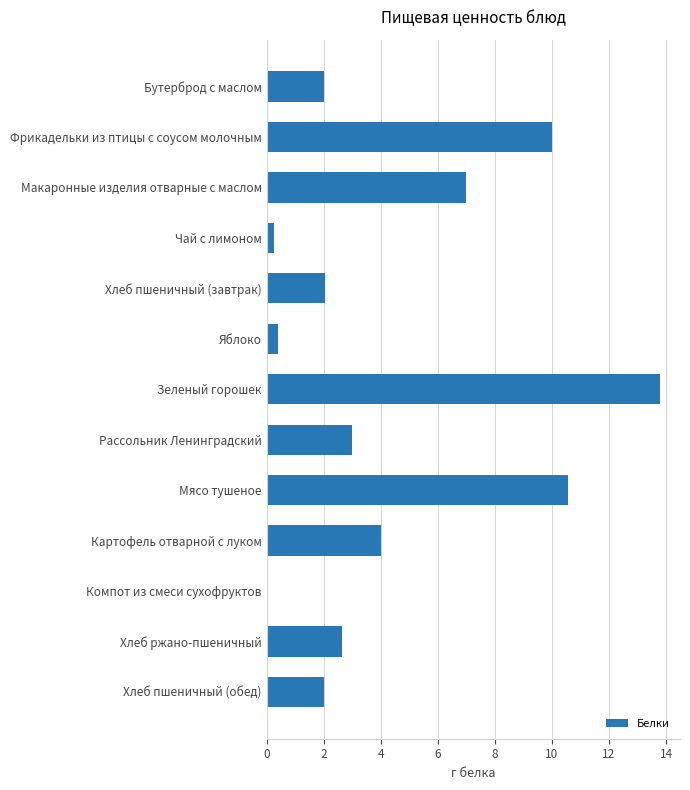

What is the greatest value displayed?

13.8